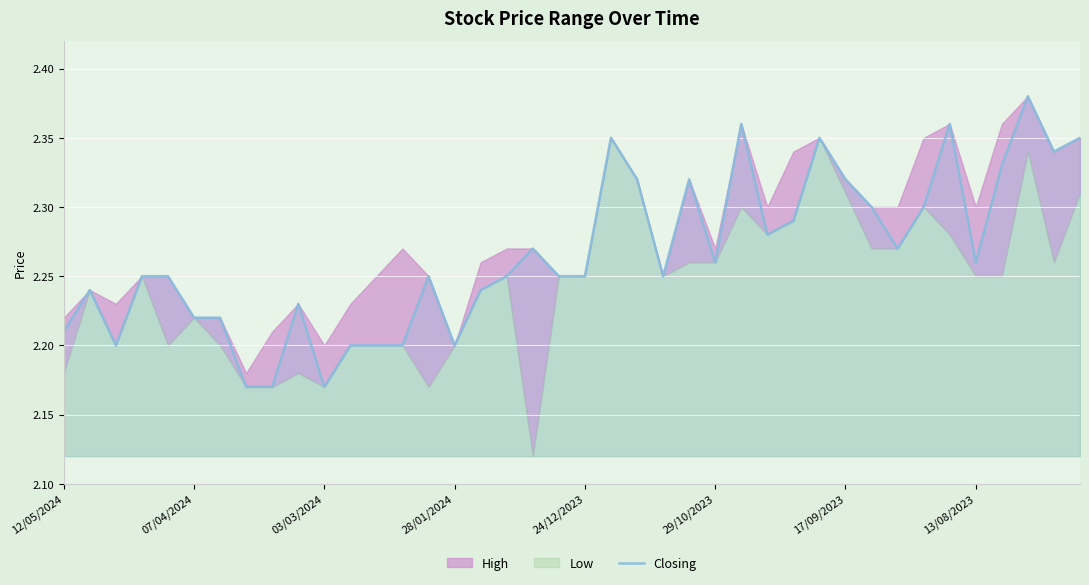

The value of Closing at 12/05/2024 is 3.0. True or false?

False